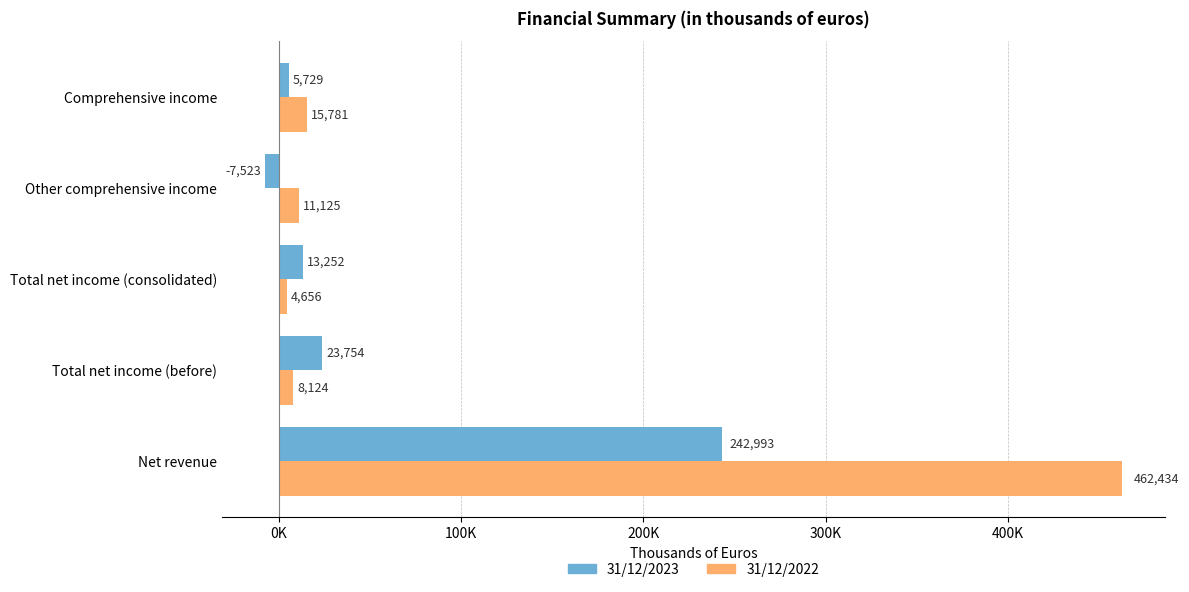

At which label is 31/12/2023 closest to 117735?

Total net income (before)